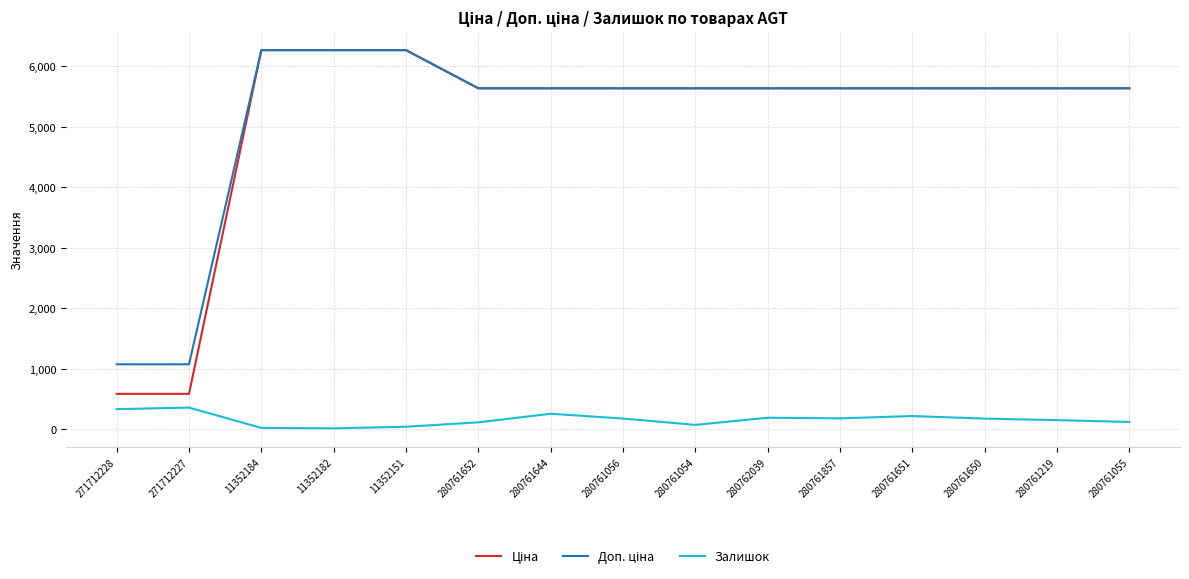

How many series are shown in this chart?

3